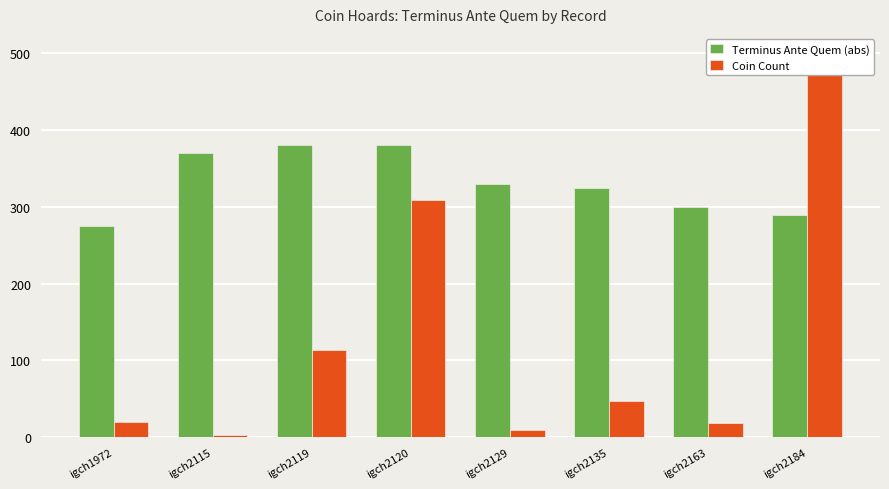

How many categories are shown in the chart?

8